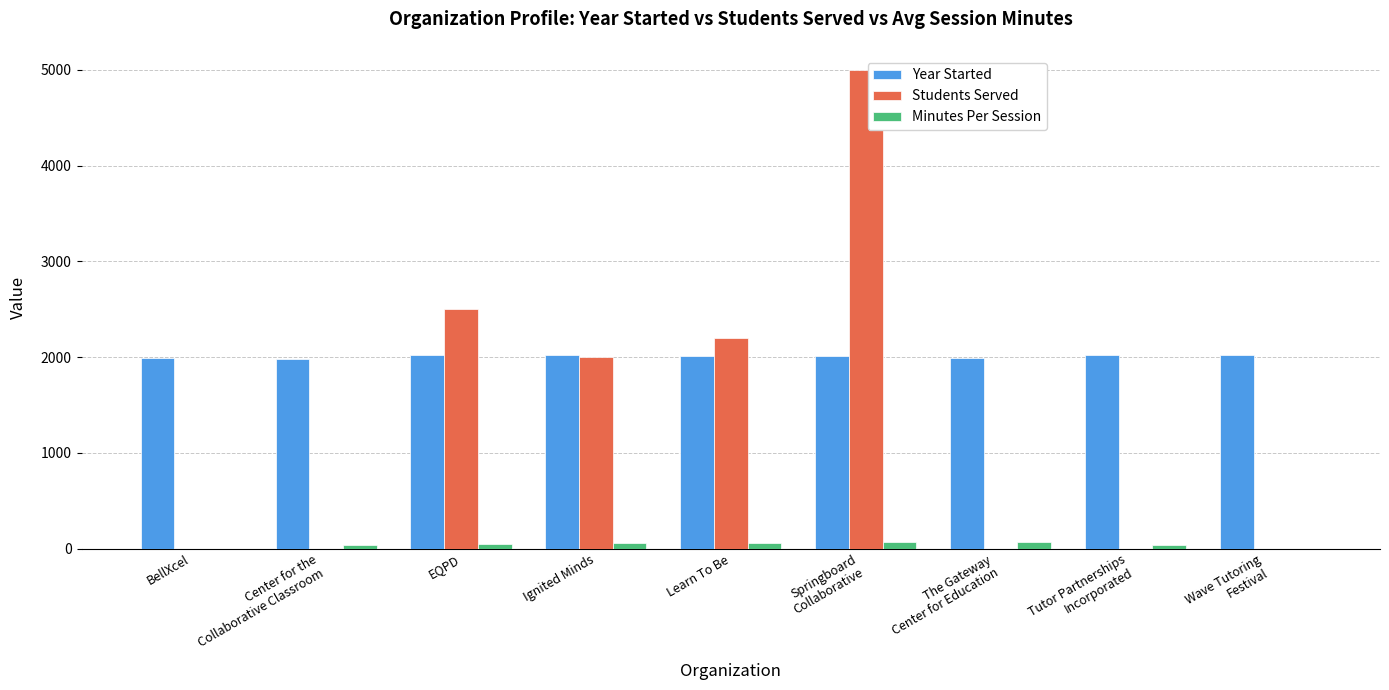

Is the value of Minutes Per Session at BellXcel greater than the value of Students Served at EQPD?

No